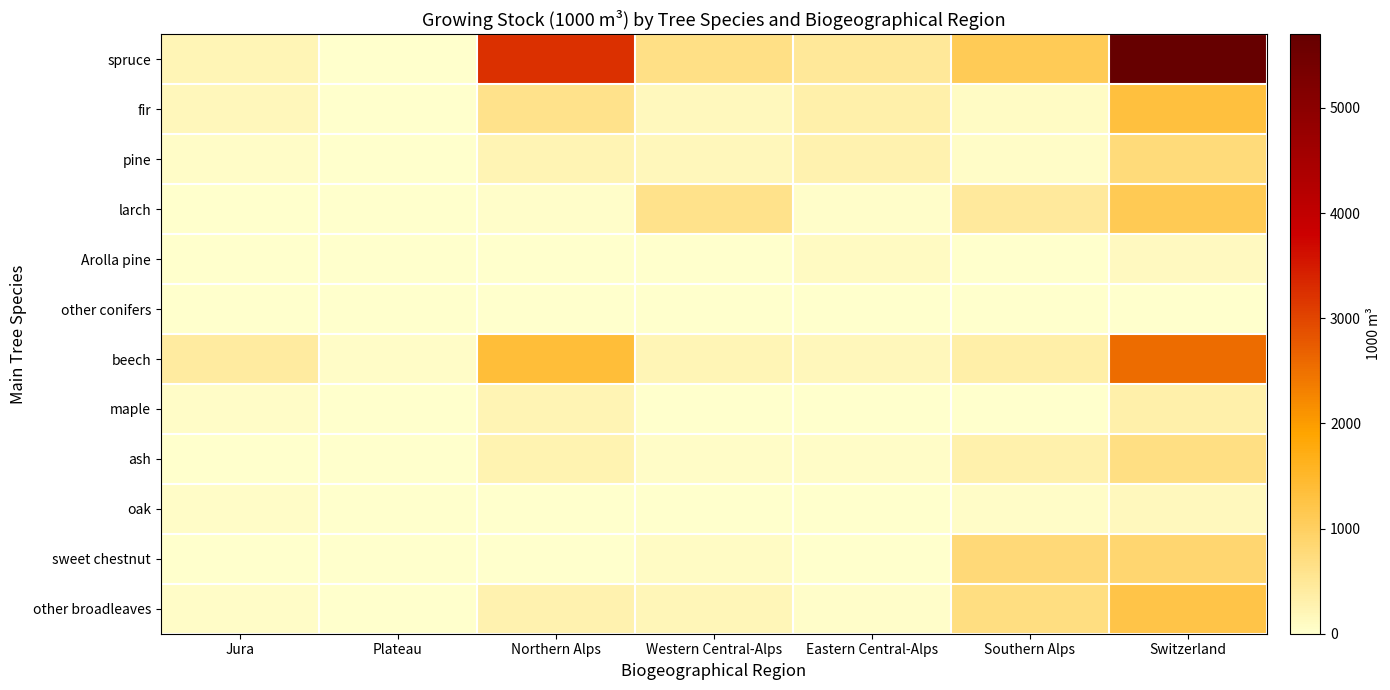

What is the spread (max minus min) of values at Switzerland?

5688